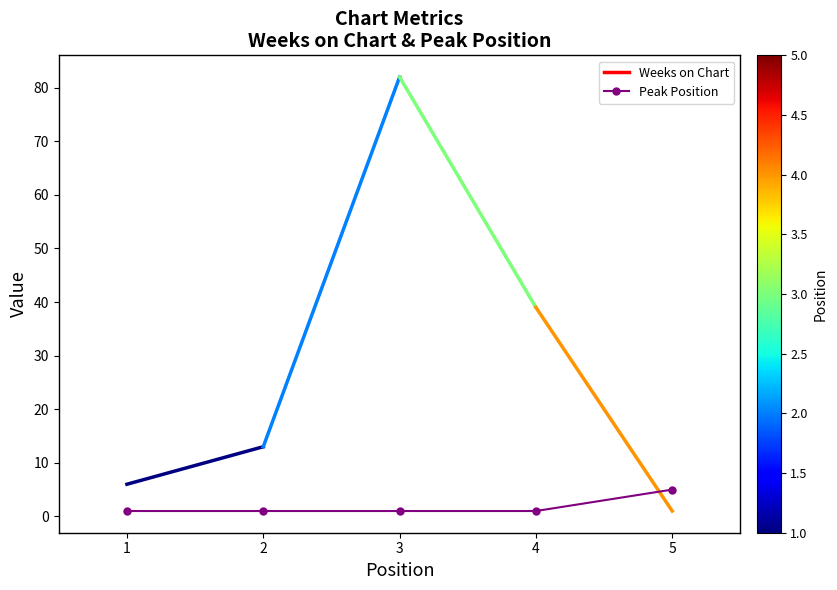

What is the sum of all values?

9